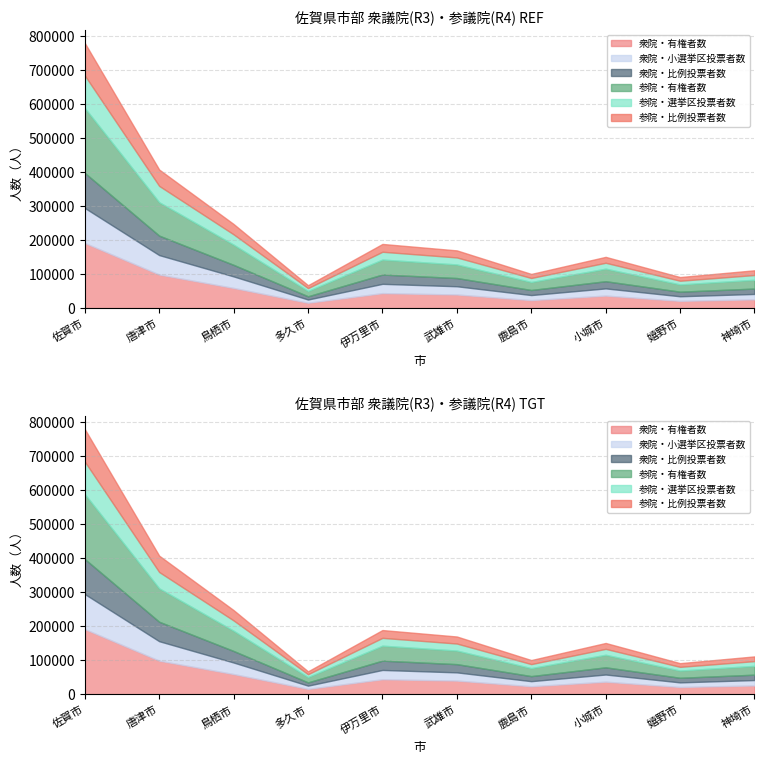

At which category is the sum across all series the highest?

佐賀市